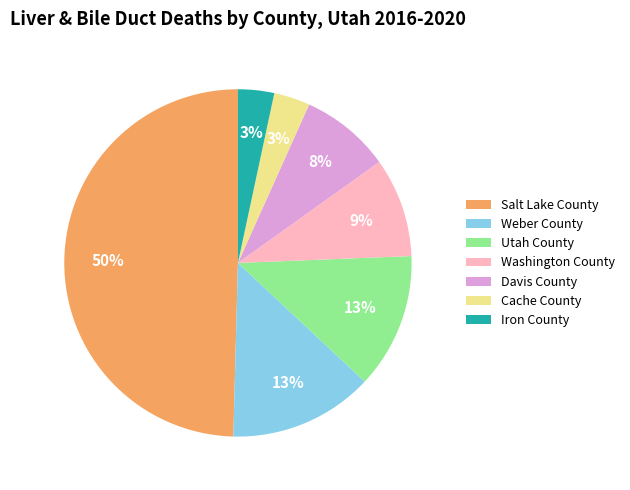

The Washington County slice represents 1% of the pie. True or false?

False